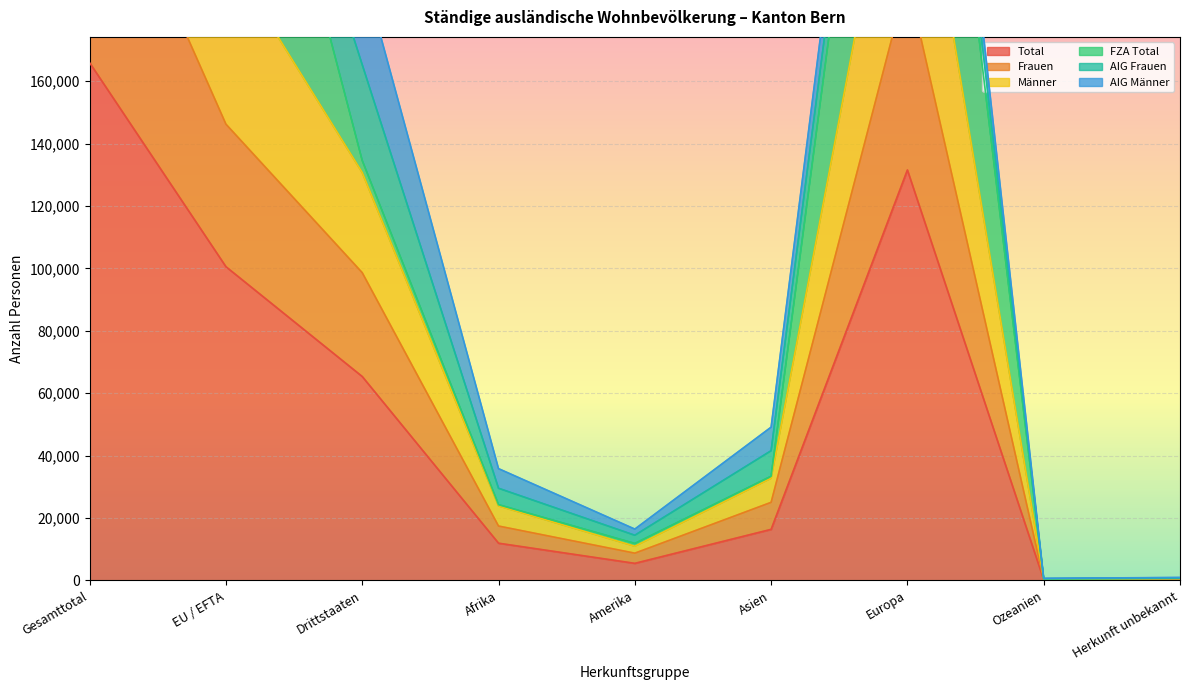

Which category has the lowest value in the Total series?

Ozeanien